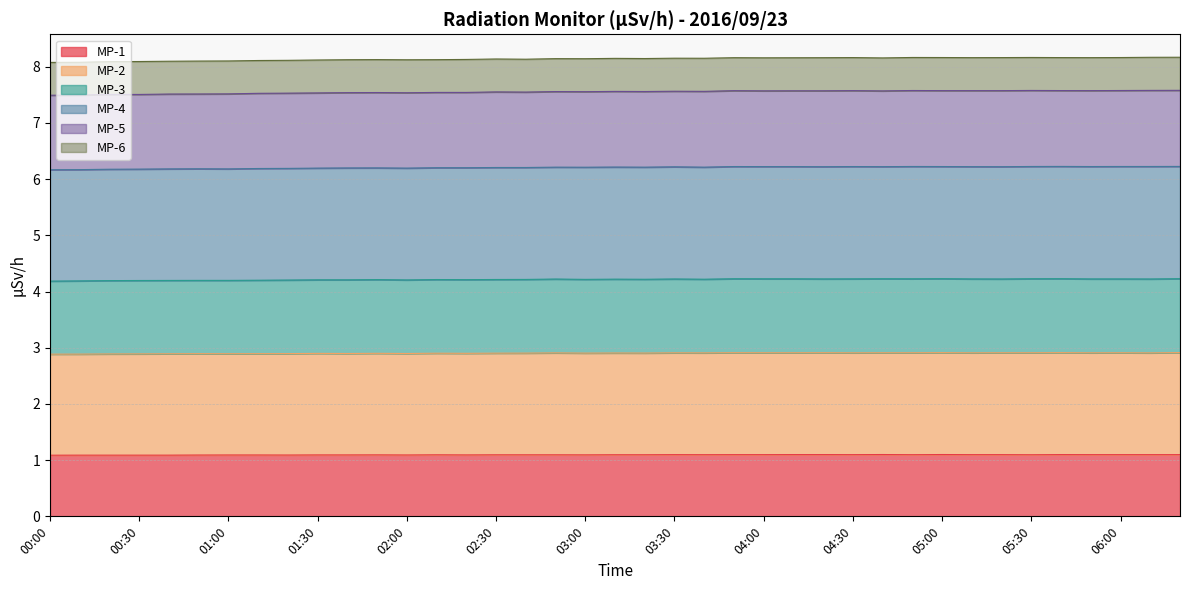

Is it true that MP-5 equals 4.2 at 06:10?

False